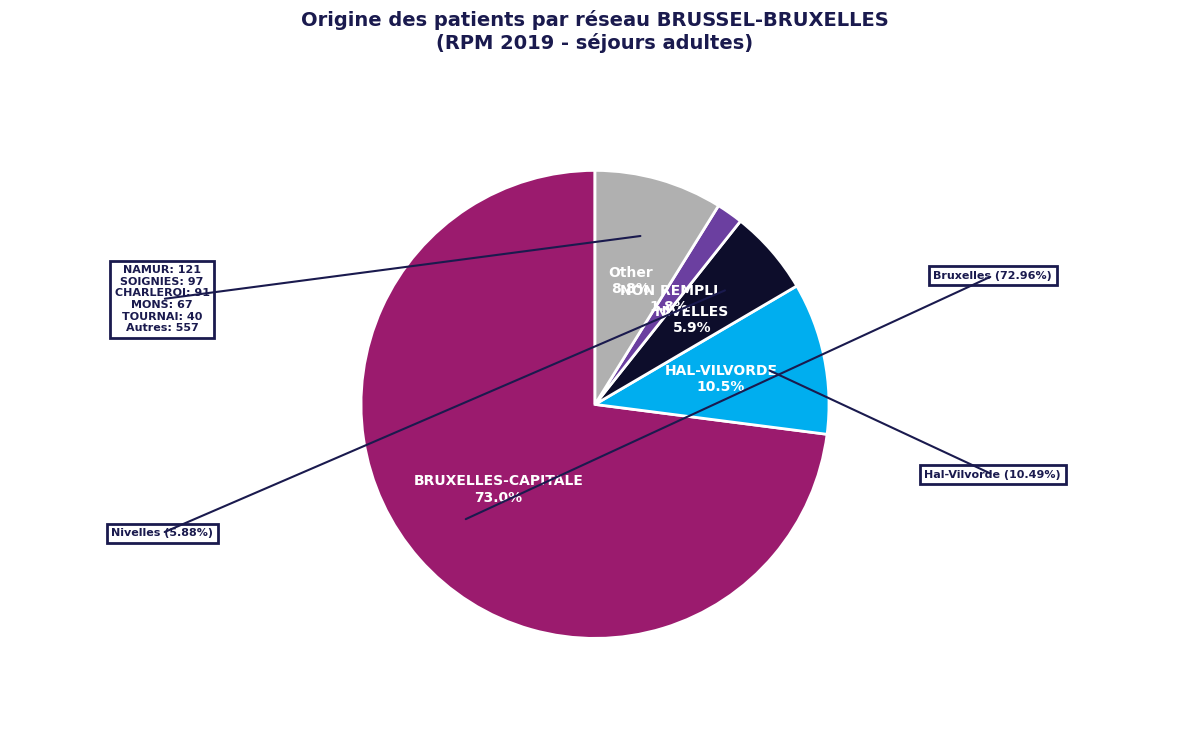

Which category accounts for the majority?

BRUXELLES-CAPITALE